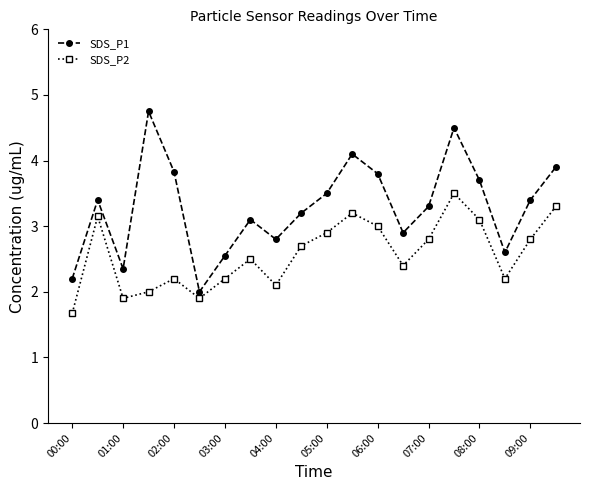

What is the difference between the second highest and minimum values in the SDS_P2 series?

1.6